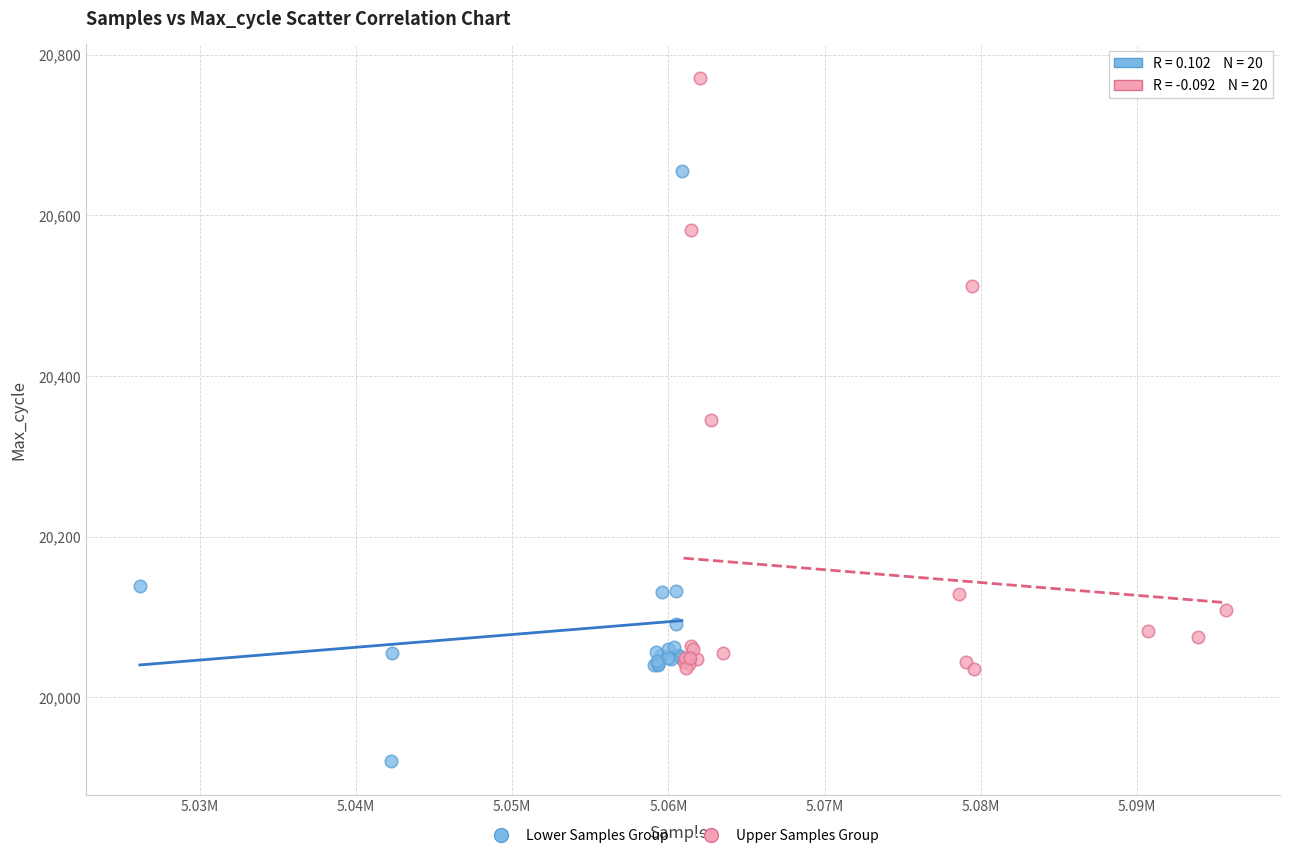

Which series reaches the minimum Y coordinate?

Lower Samples Group